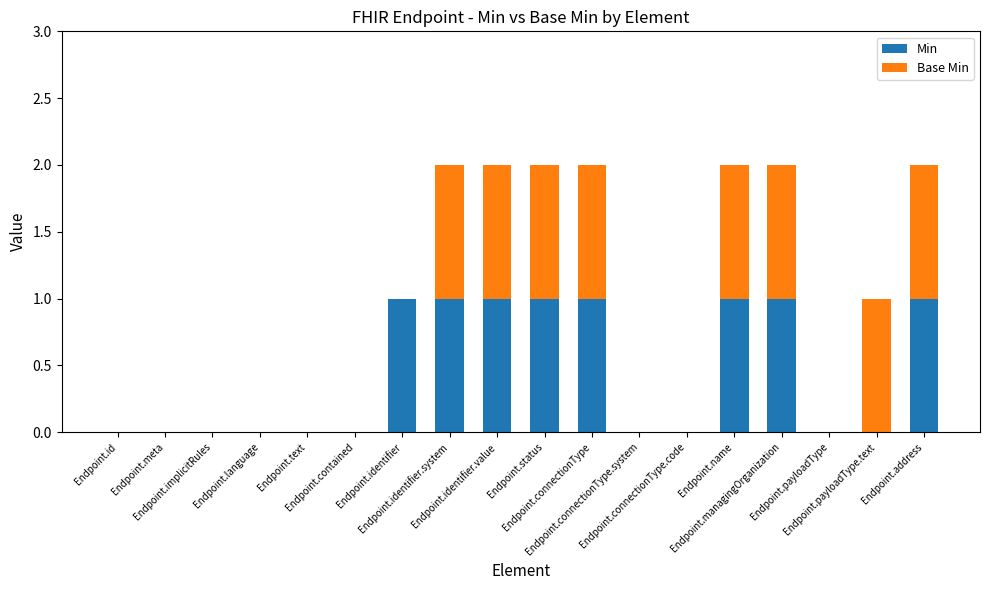

True or false: Min has a value of 1 at Endpoint.connectionType.

True